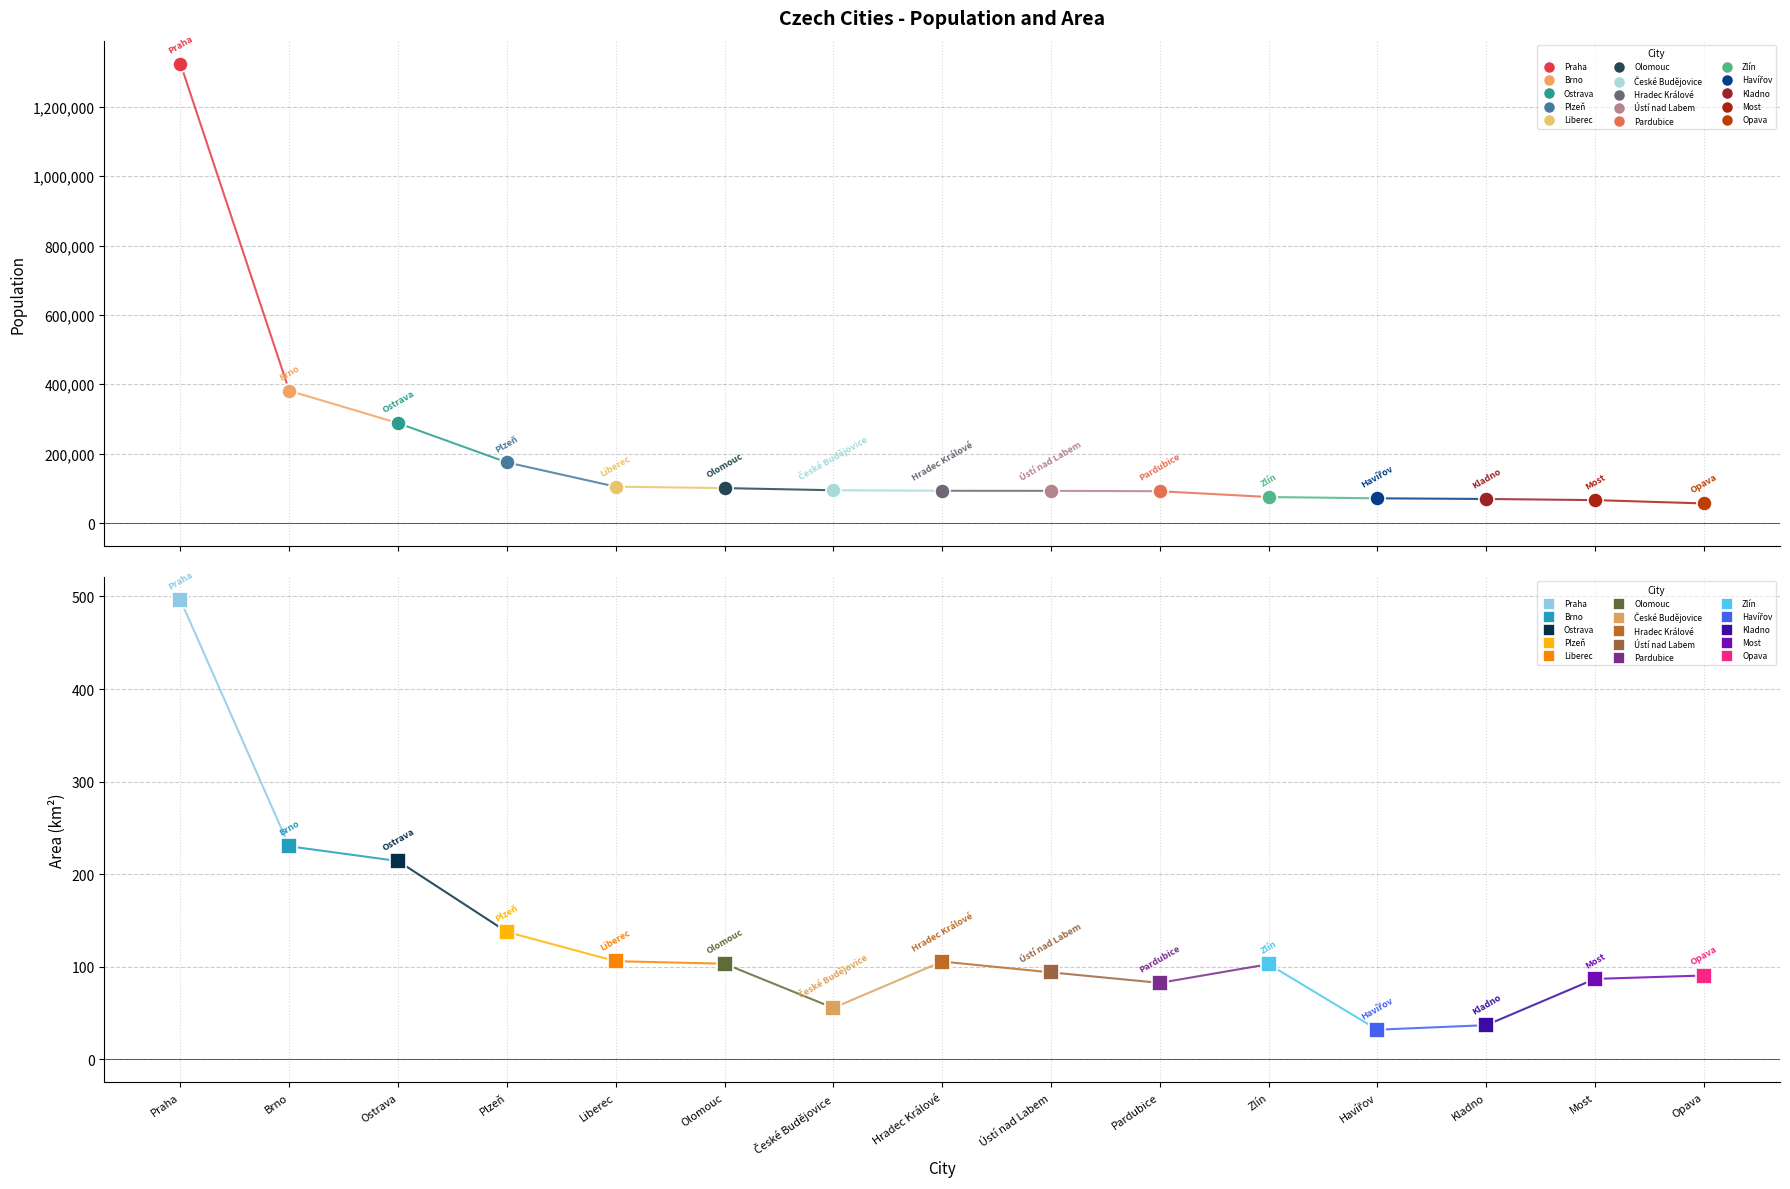

What is the total value across all series at Plzeň?

174979.7